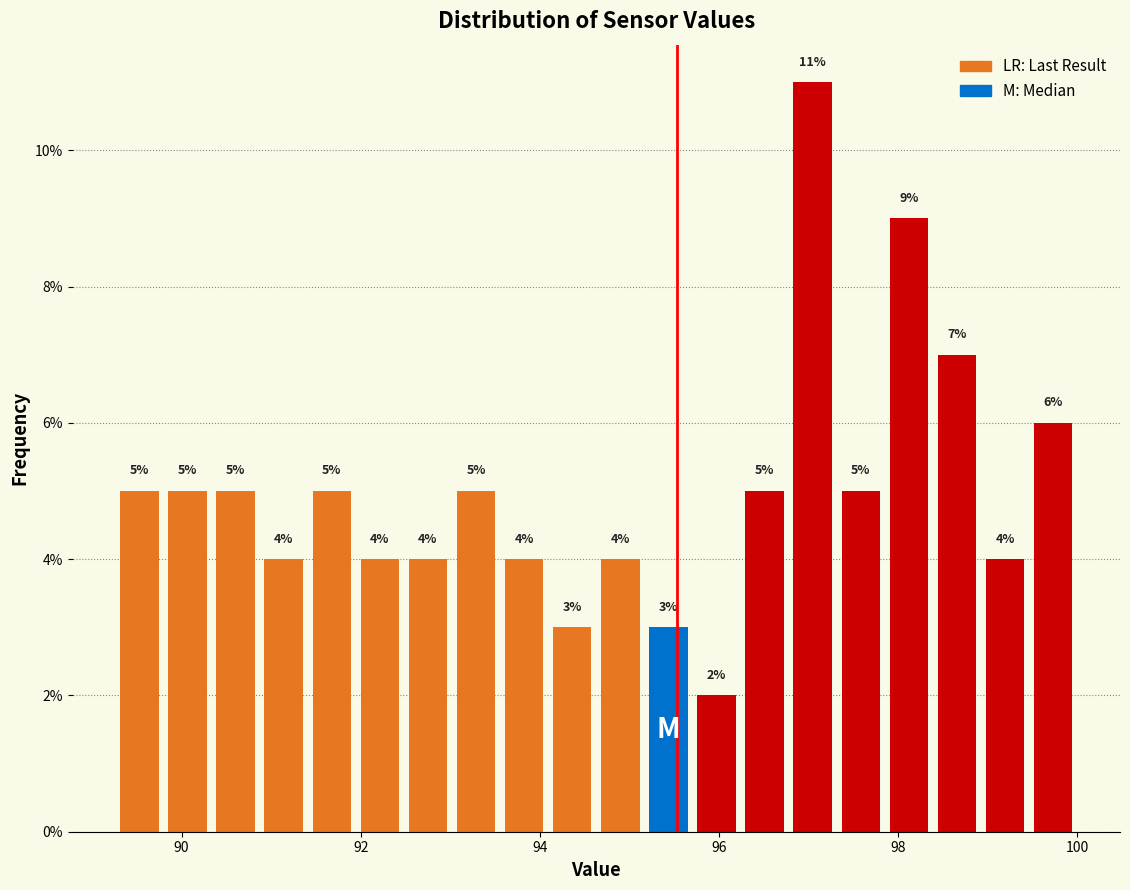

Around what value on the x-axis is the tallest bar? Give the approximate position of its centre, as read against the axis.

97.0